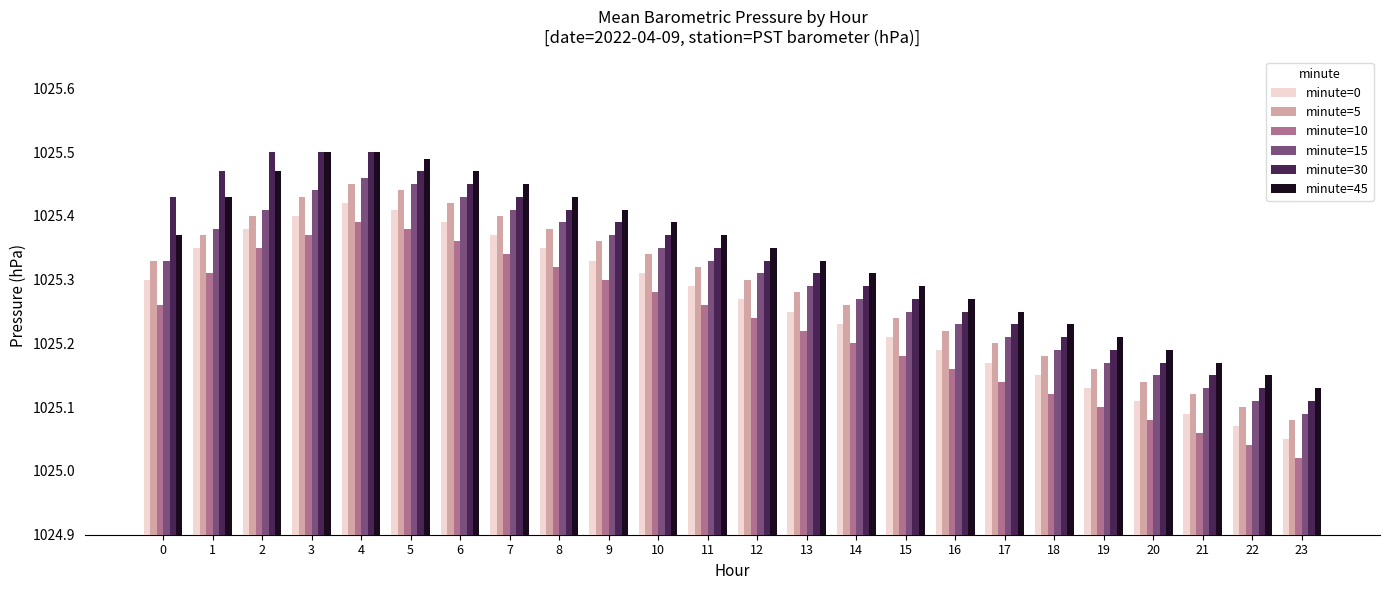

What is the spread (max minus min) of values at 23?

0.1